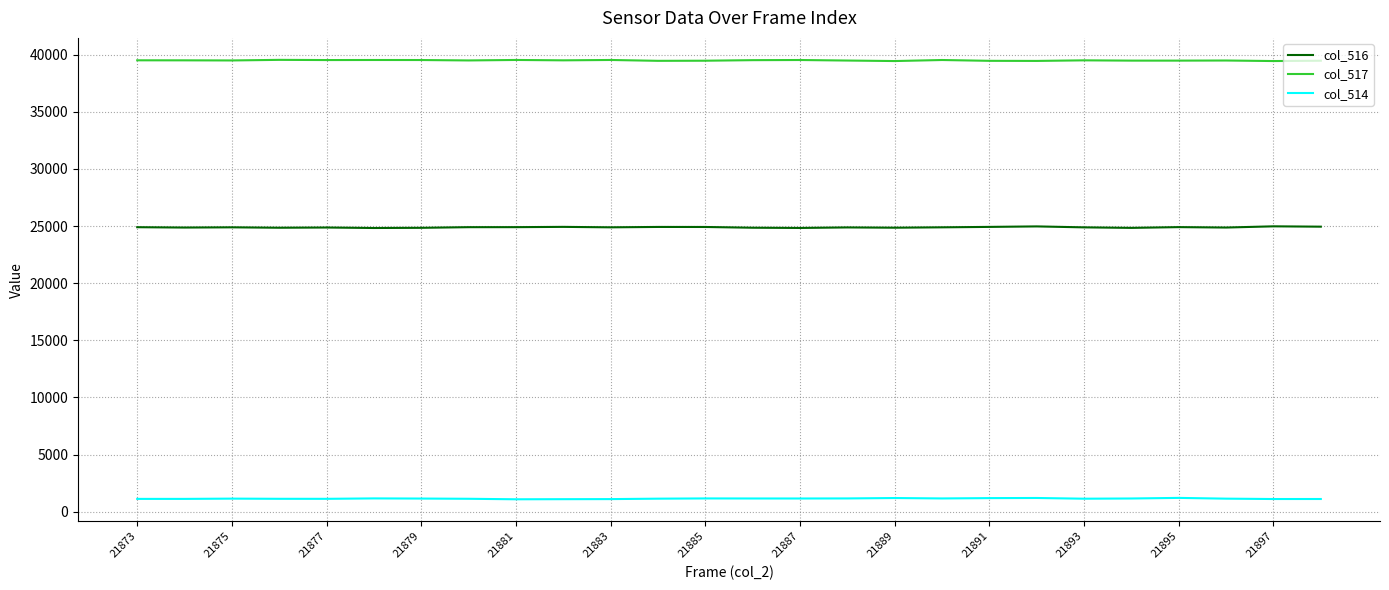

Which series has the largest total across all categories?

col_517